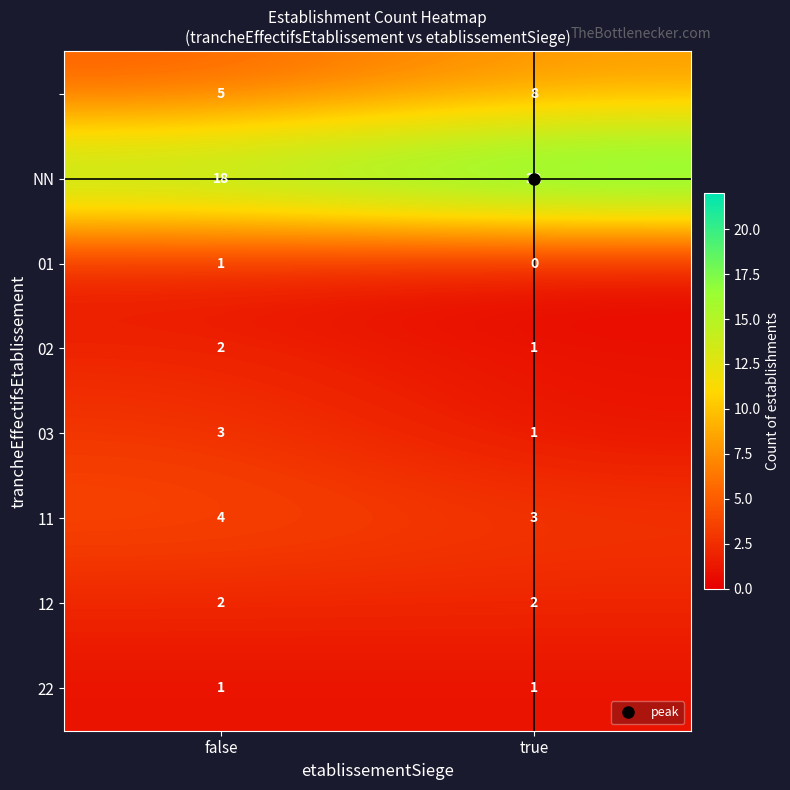

At which category is the sum across all series the highest?

true